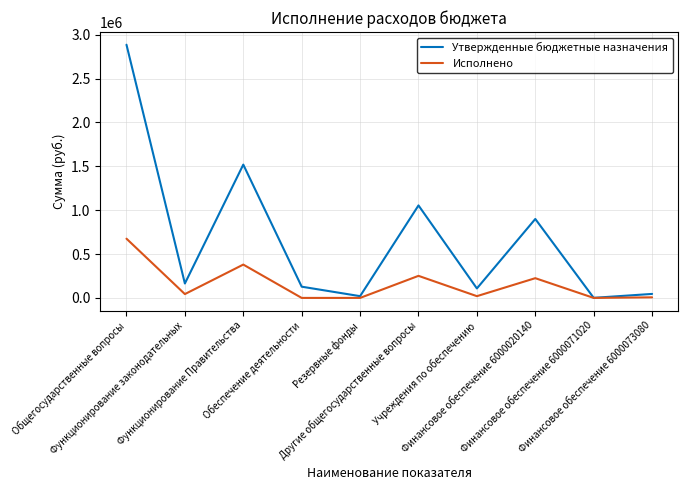

What are all the series names shown in the legend?

Утвержденные бюджетные назначения, Исполнено